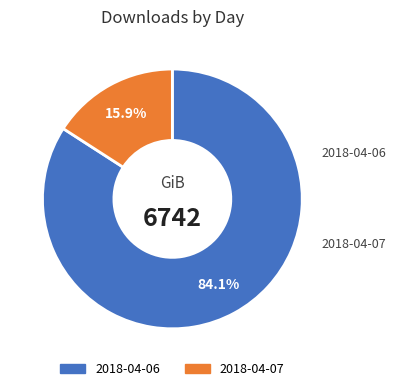

Is it true that 2018-04-06 is 84% of the pie?

True